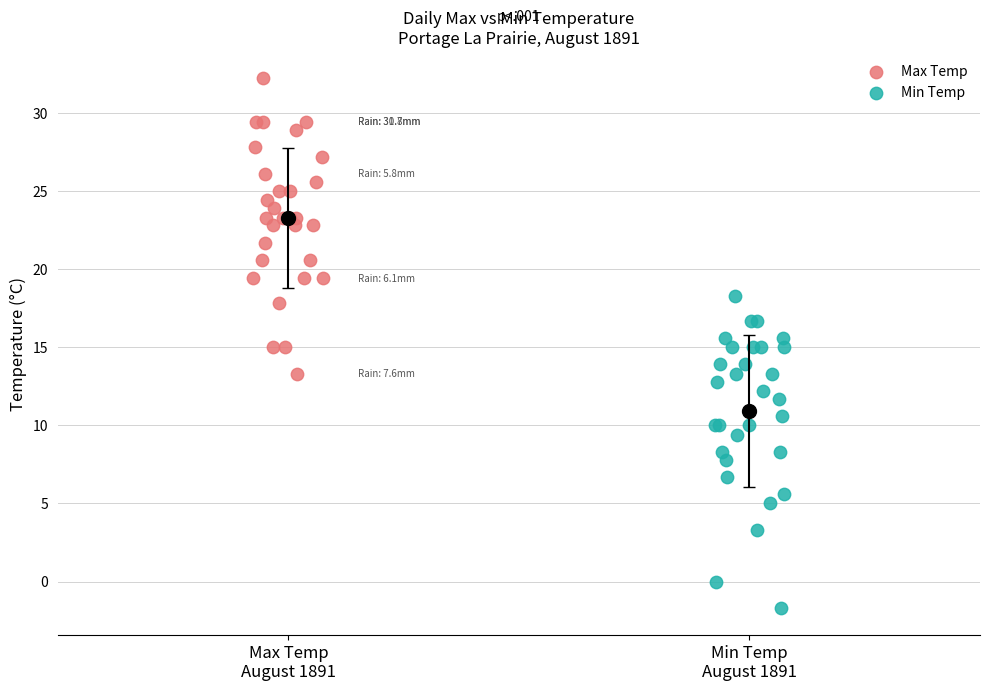

Which series reaches the maximum Y coordinate?

Max Temp